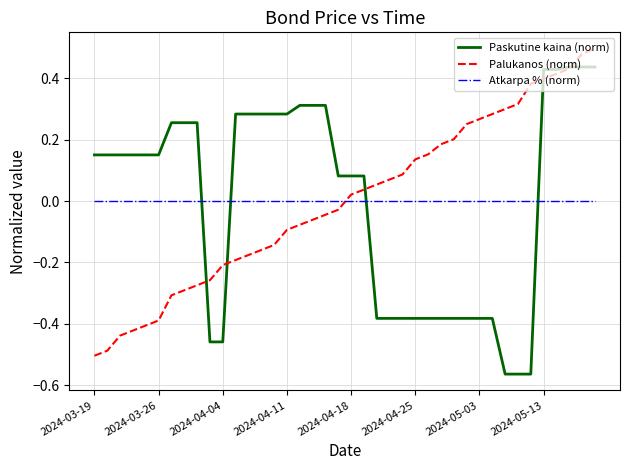

After their last crossing, which series has the higher values: Paskutine kaina (norm) or Atkarpa % (norm)?

Paskutine kaina (norm)